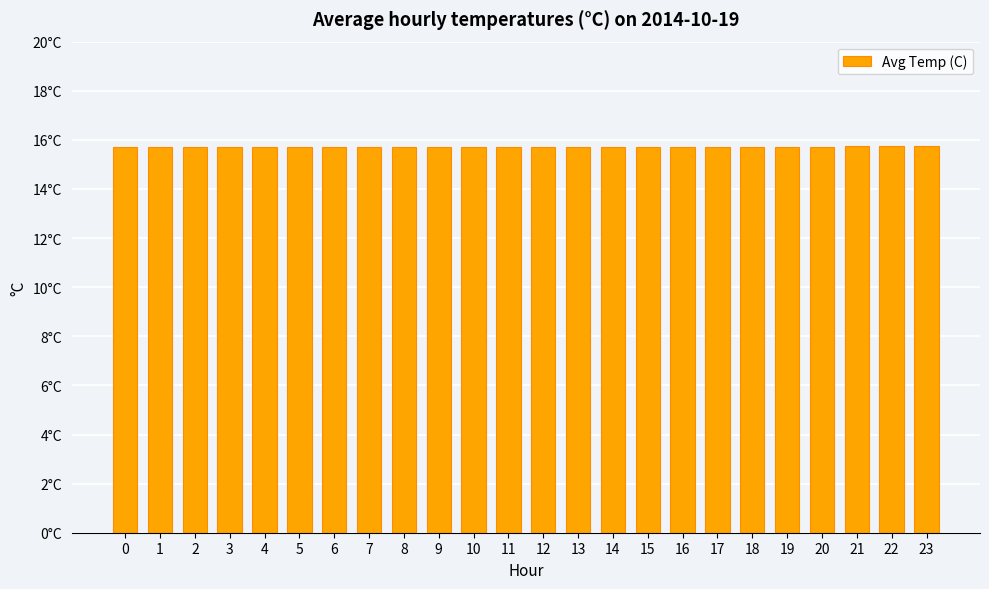

Where is the data nearest to the value 15?

3